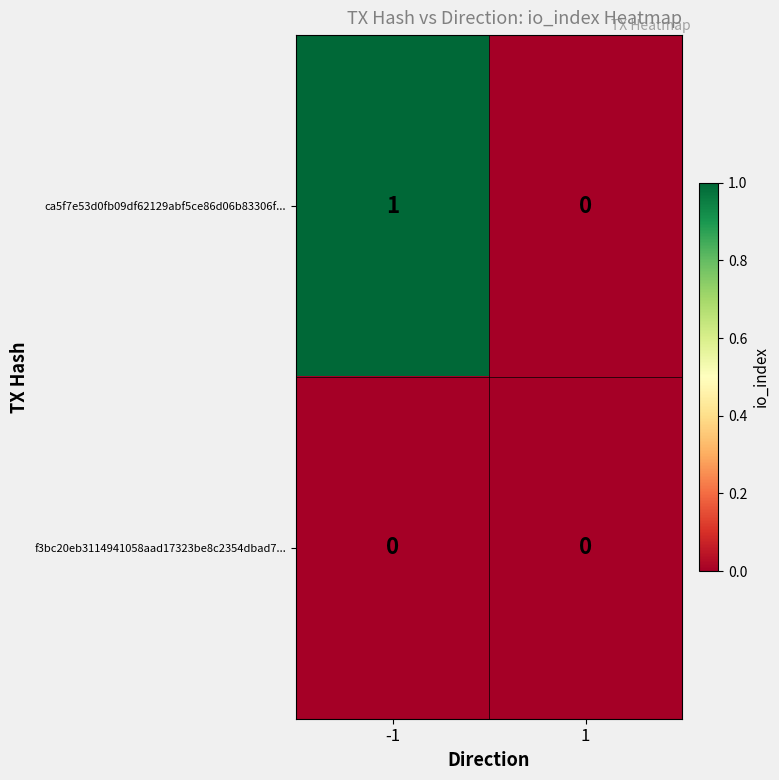

The value of ca5f7e53d0fb09df62129abf5ce86d06b83306f... at 1 is 1. True or false?

False